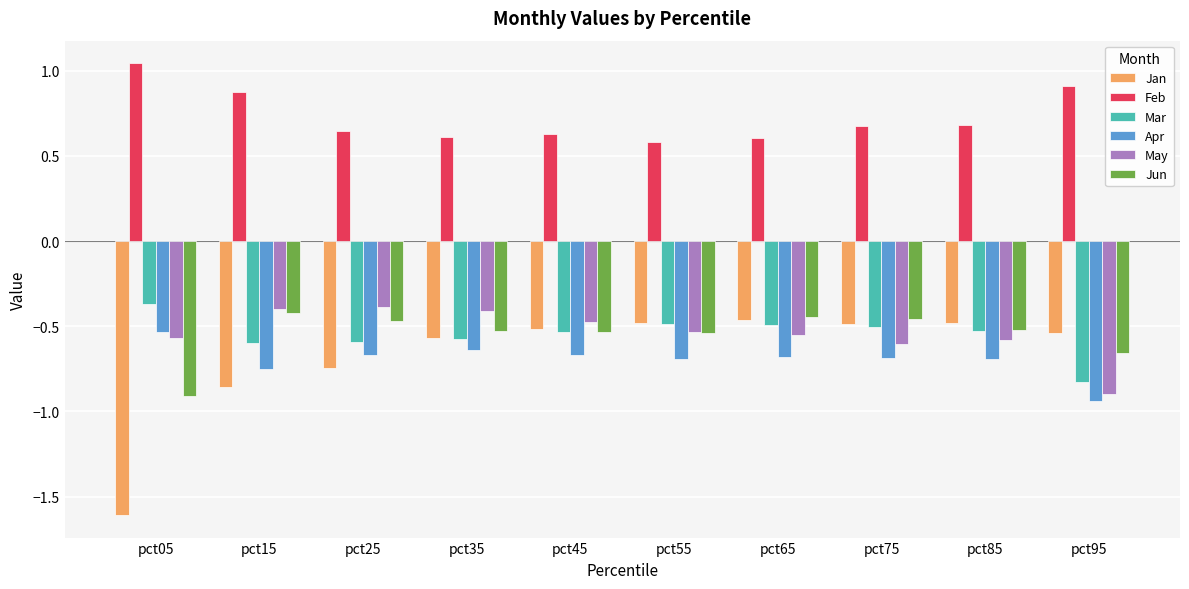

At which label is Jan closest to -1?

pct15